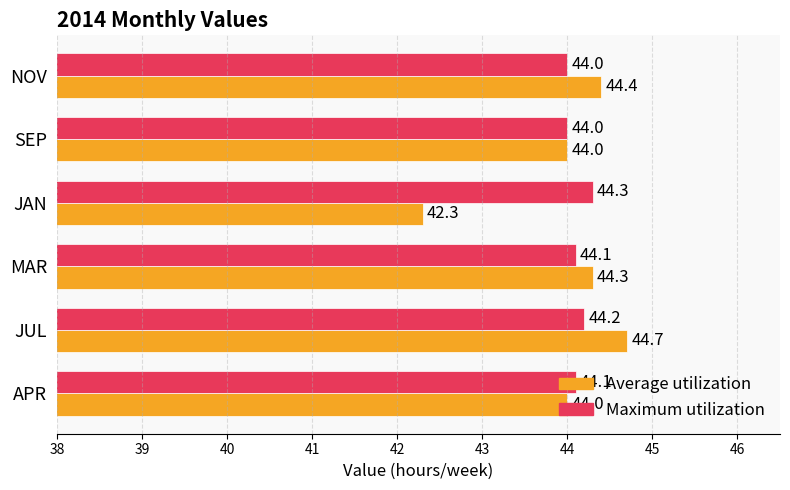

Rank the series by their maximum value, from lowest to highest.

Maximum utilization, Average utilization